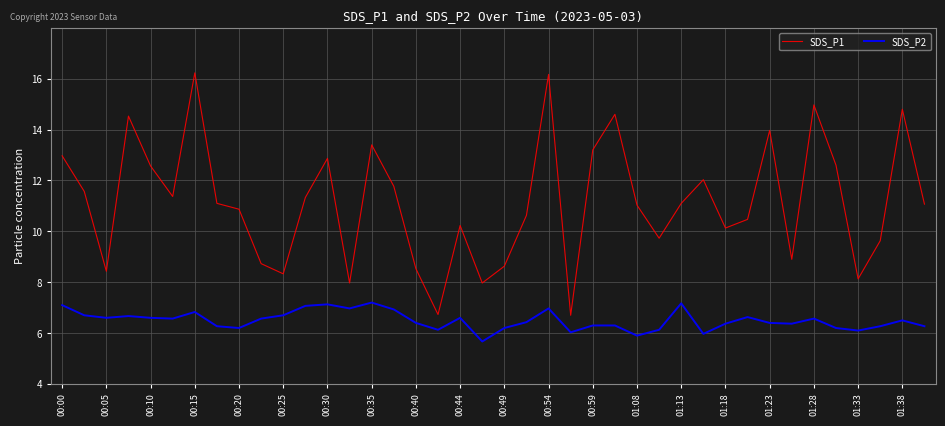

What is the difference between the maximum and minimum values in the SDS_P1 series?

9.5